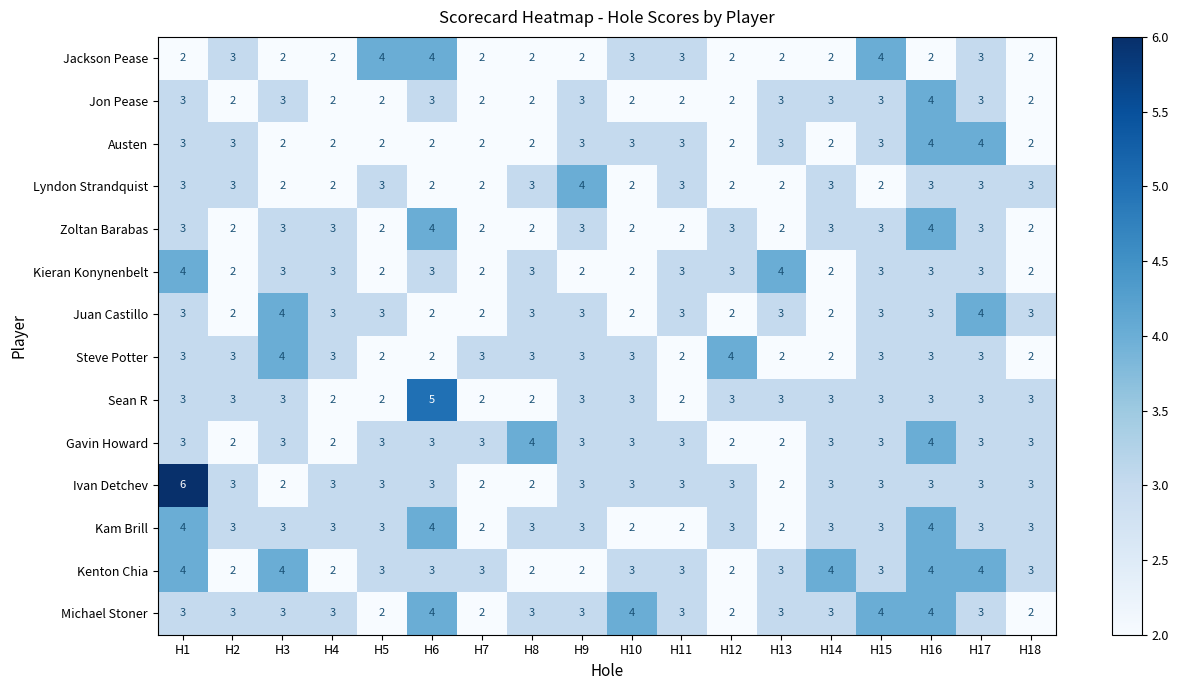

Is the value of Kieran Konynenbelt at H14 greater than the value of Sean R at H12?

No